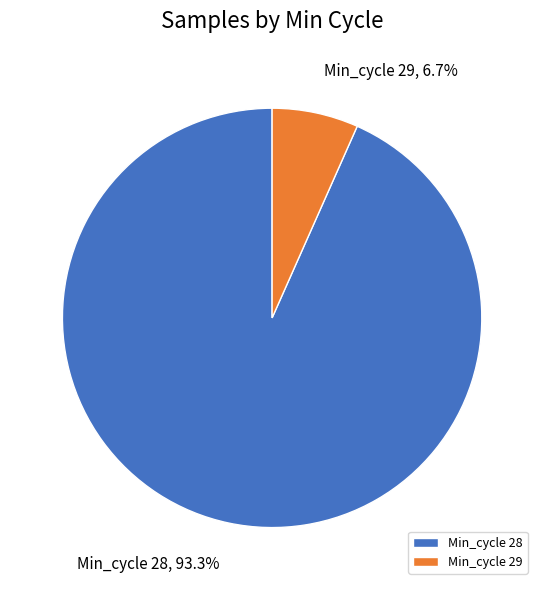

Is there any slice that represents more than half of the pie?

Yes